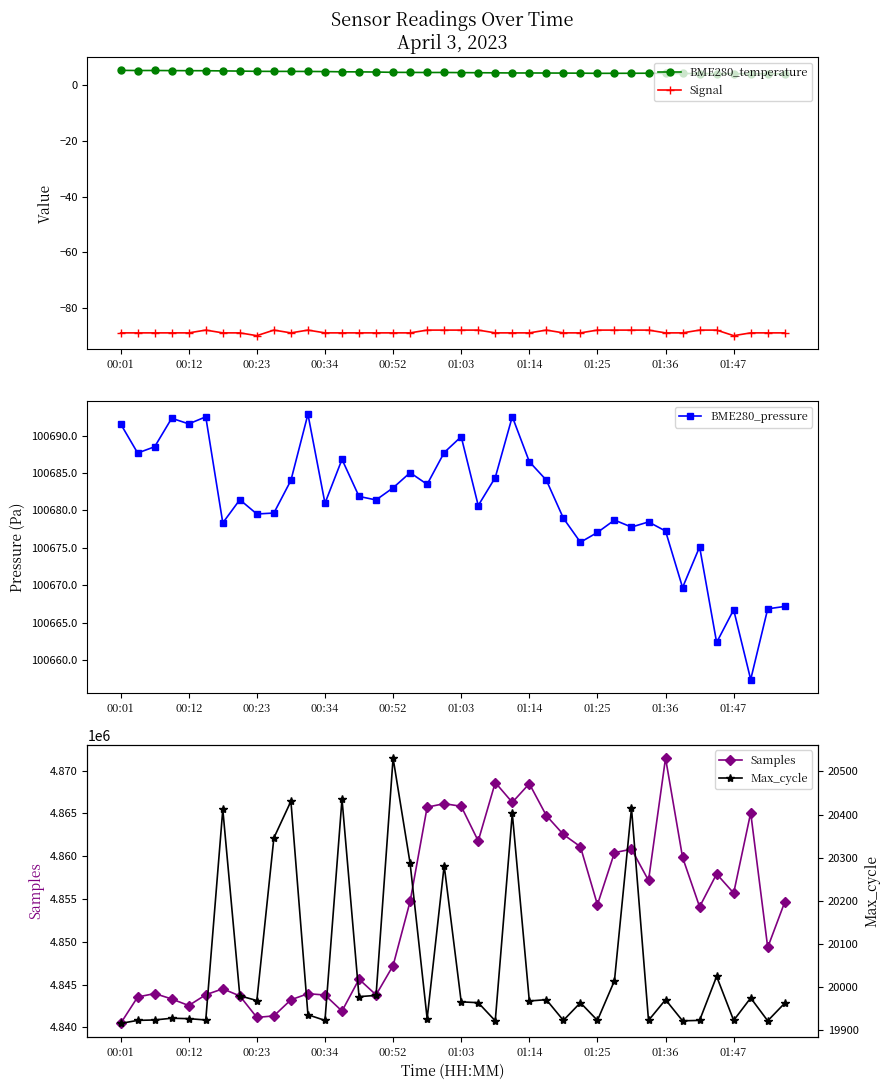

Reading left to right, extract all data points from this chart.

BME280_temperature: 5.4	5.3	5.4	5.3	5.3	5.3	5.2	5.2	5.1	5.0	5.0	5.0	5.0	4.9	4.9	4.8	4.7	4.7	4.6	4.7	4.6	4.6	4.5	4.5	4.5	4.5	4.4	4.4	4.3	4.3	4.4	4.4	4.3	4.3	4.2	4.2	4.2	4.2	4.2	4.2
Signal: -89.0	-89.0	-89.0	-89.0	-89.0	-88.0	-89.0	-89.0	-90.0	-88.0	-89.0	-88.0	-89.0	-89.0	-89.0	-89.0	-89.0	-89.0	-88.0	-88.0	-88.0	-88.0	-89.0	-89.0	-89.0	-88.0	-89.0	-89.0	-88.0	-88.0	-88.0	-88.0	-89.0	-89.0	-88.0	-88.0	-90.0	-89.0	-89.0	-89.0
BME280_pressure: 100691.6	100687.7	100688.5	100692.3	100691.6	100692.5	100678.3	100681.4	100679.5	100679.7	100684.0	100692.9	100681.0	100686.8	100681.9	100681.4	100683.0	100685.1	100683.5	100687.8	100689.9	100680.7	100684.4	100692.6	100686.5	100684.1	100679.0	100675.8	100677.1	100678.7	100677.8	100678.5	100677.2	100669.7	100675.1	100662.3	100666.7	100657.4	100666.8	100667.2
Samples: 4840457.0	4843539.0	4843948.0	4843313.0	4842546.0	4843806.0	4844499.0	4843665.0	4841156.0	4841337.0	4843218.0	4843929.0	4843774.0	4841897.0	4845624.0	4843788.0	4847209.0	4854715.0	4865722.0	4866134.0	4865825.0	4861774.0	4868601.0	4866284.0	4868465.0	4864739.0	4862532.0	4861108.0	4854327.0	4860408.0	4860817.0	4857156.0	4871455.0	4859853.0	4854082.0	4857919.0	4855687.0	4865065.0	4849333.0	4854636.0
Max_cycle: 19916.0	19923.0	19924.0	19928.0	19927.0	19924.0	20412.0	19980.0	19969.0	20346.0	20431.0	19936.0	19923.0	20436.0	19978.0	19981.0	20531.0	20287.0	19927.0	20282.0	19966.0	19964.0	19922.0	20403.0	19968.0	19971.0	19923.0	19964.0	19923.0	20015.0	20415.0	19923.0	19971.0	19922.0	19923.0	20025.0	19923.0	19975.0	19922.0	19963.0